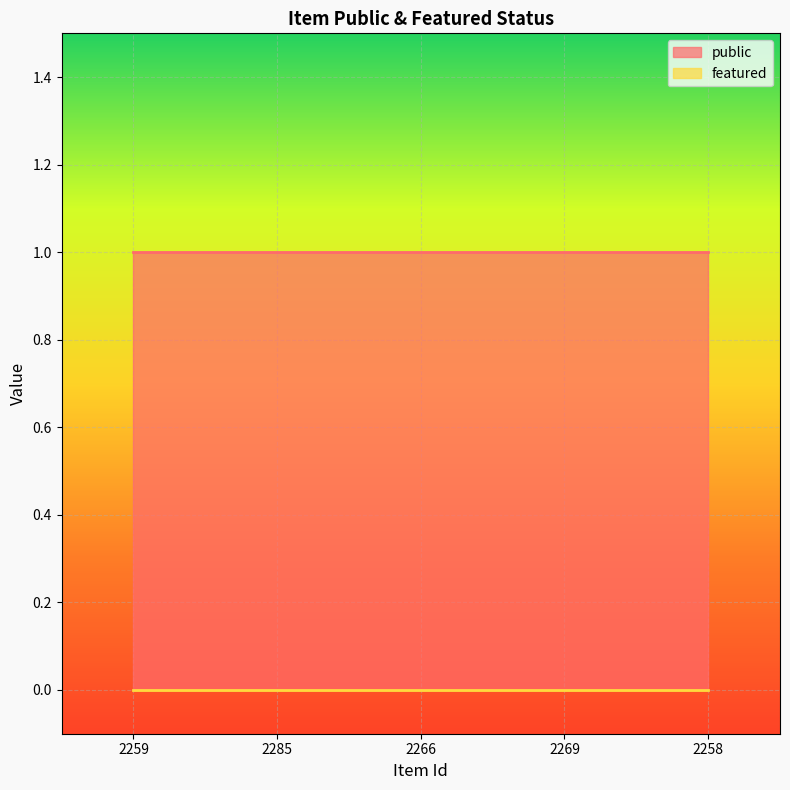

Is the value of public at 2259 greater than the value of featured at 2258?

Yes